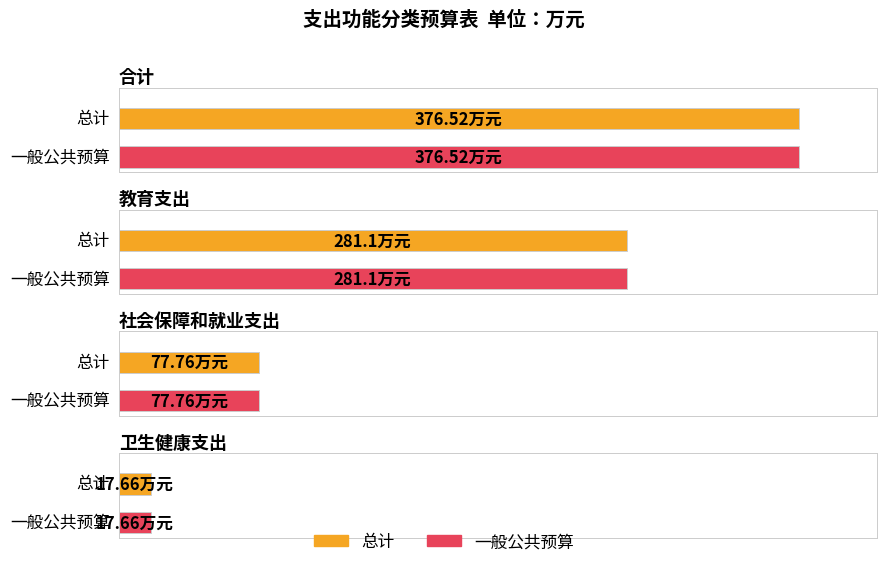

Where is 总计 nearest to the value 197?

教育支出